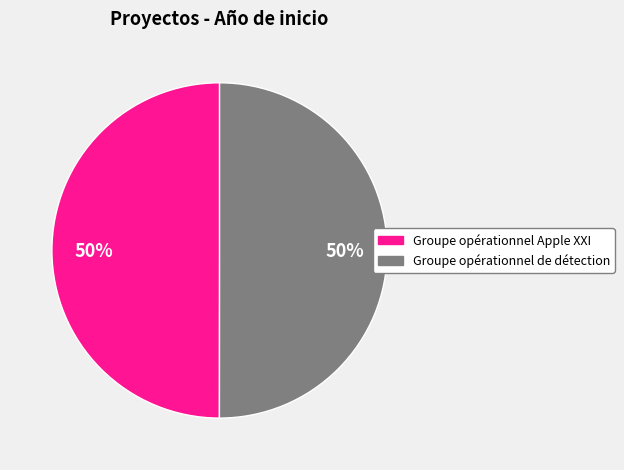

To the nearest percent, what is the average slice percentage?

50%